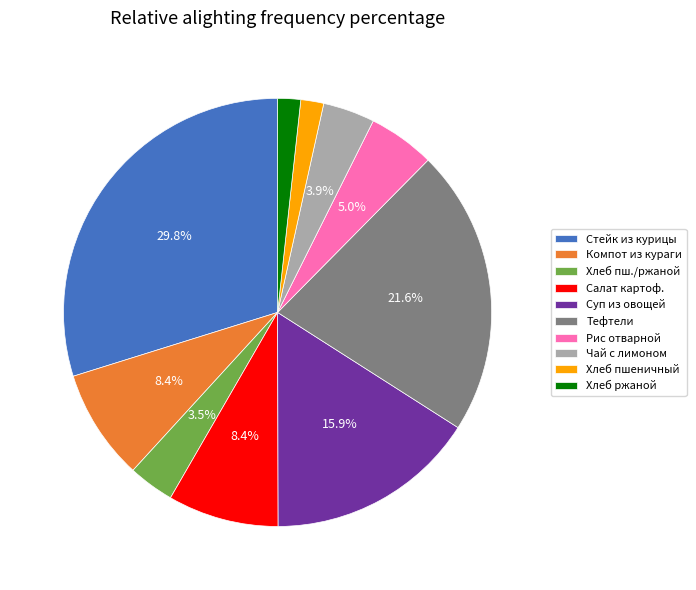

To the nearest percent, what percentage of the pie is Суп из овощей?

16%